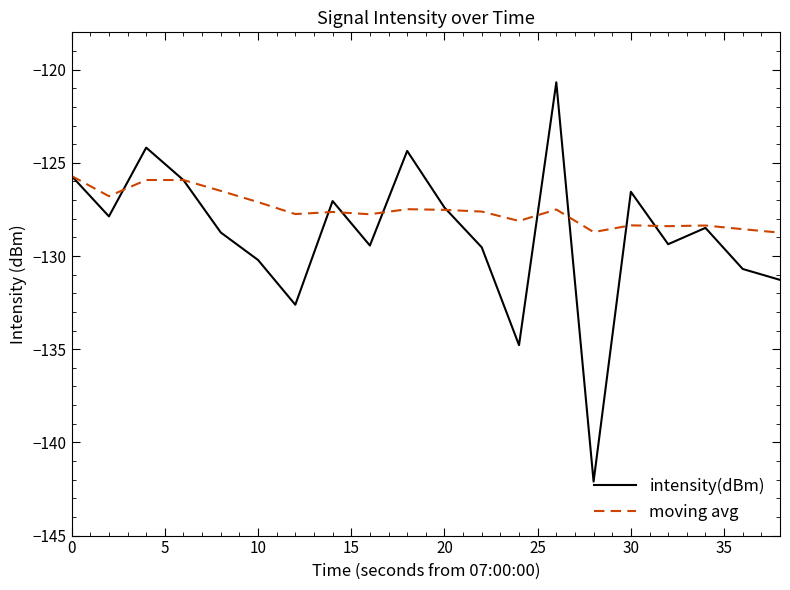

Is this an area chart (filled region under the line)?

No